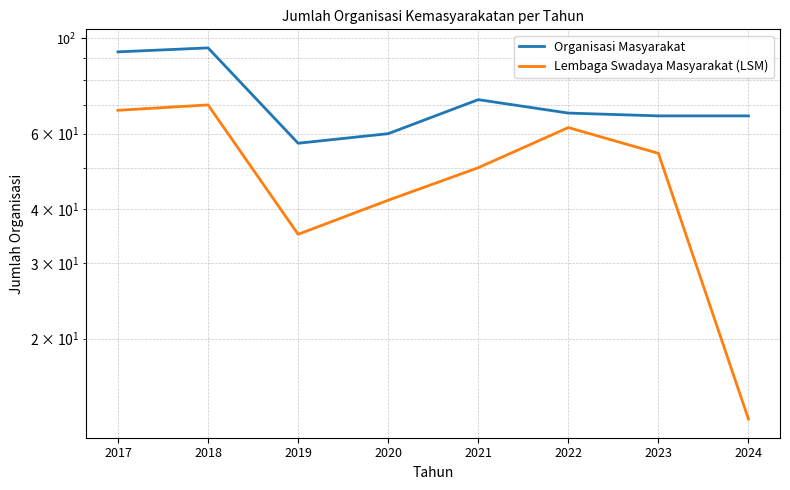

At which category does the chart reach its peak across all series?

2018